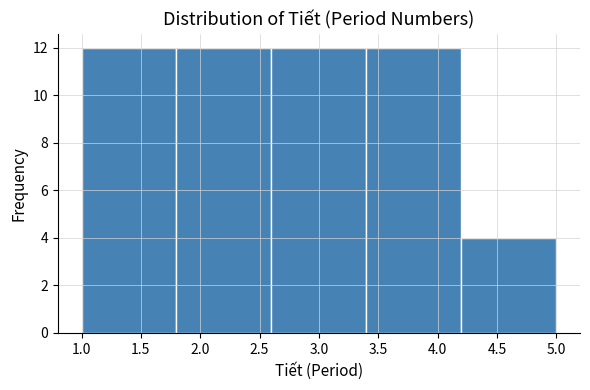

Reading left to right, transcribe this chart: for each bar, give the range it covers on the x-axis and its height. The values are not printed on the chart, so give them approximately, as read against the axis.

1.0 to 1.8: 12
1.8 to 2.6: 12
2.6 to 3.4: 12
3.4 to 4.2: 12
4.2 to 5.0: 4